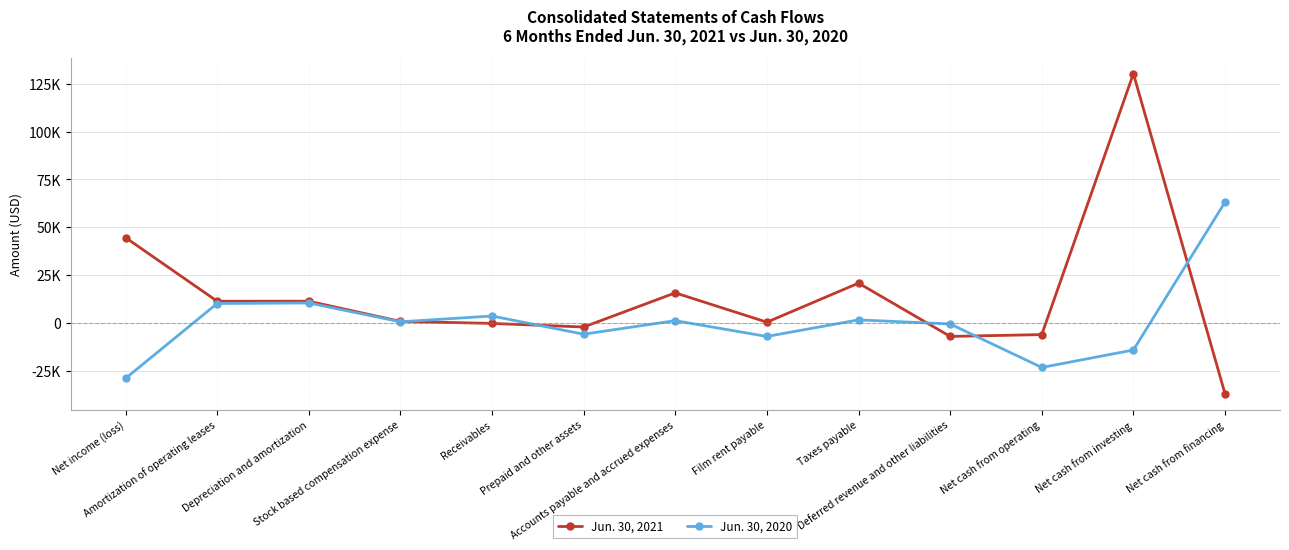

Reading left to right, what are all the values shown in this chart?

Jun. 30, 2021: Net income (loss)=44661	Amortization of operating leases=11453	Depreciation and amortization=11451	Stock based compensation expense=915	Receivables=-145	Prepaid and other assets=-2017	Accounts payable and accrued expenses=15802	Film rent payable=502	Taxes payable=20884	Deferred revenue and other liabilities=-6929	Net cash from operating=-5978	Net cash from investing=130198	Net cash from financing=-36839
Jun. 30, 2020: Net income (loss)=-28843	Amortization of operating leases=10244	Depreciation and amortization=10537	Stock based compensation expense=704	Receivables=3724	Prepaid and other assets=-5773	Accounts payable and accrued expenses=1300	Film rent payable=-6953	Taxes payable=1707	Deferred revenue and other liabilities=-426	Net cash from operating=-23126	Net cash from investing=-14011	Net cash from financing=63155